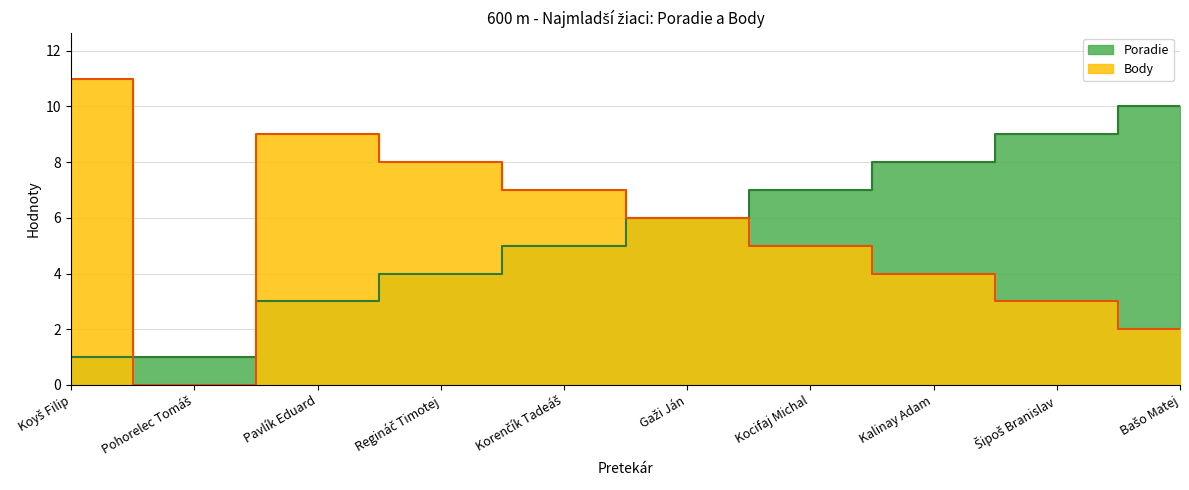

How many interior local valleys does the Body series have?

1